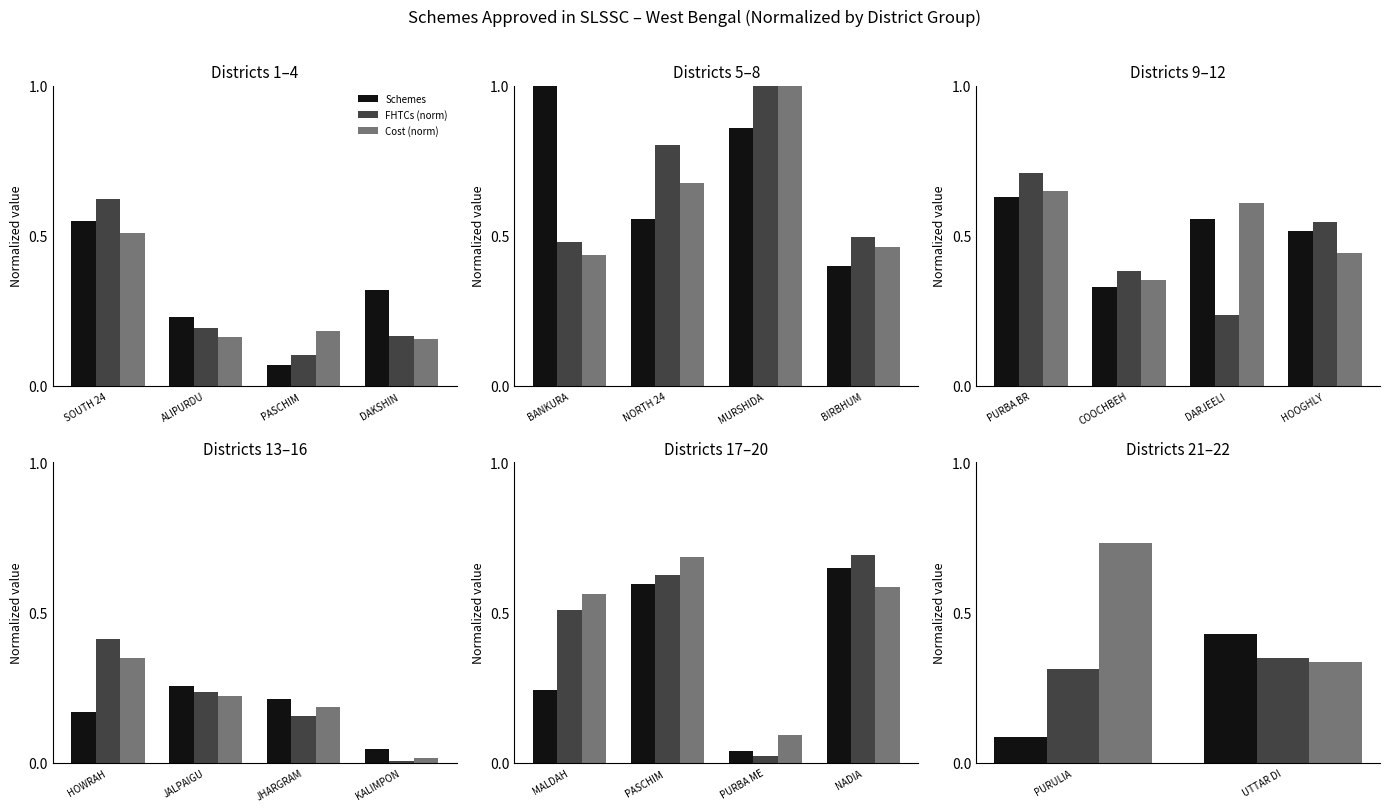

Is the value of Cost (norm) at PURULIA greater than the value of FHTCs (norm) at UTTAR DI?

Yes